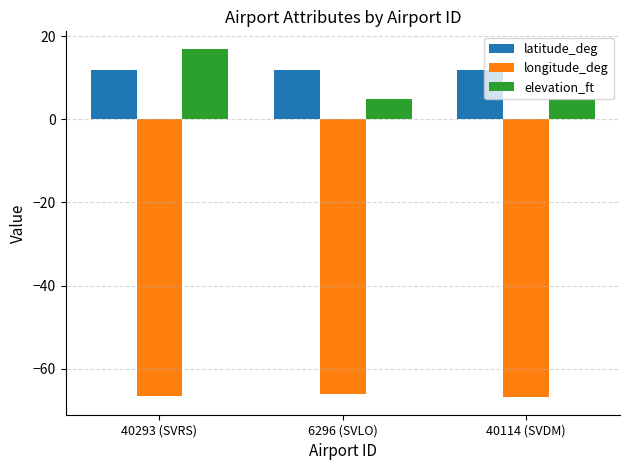

What is the lowest value of the longitude_deg series?

-66.9